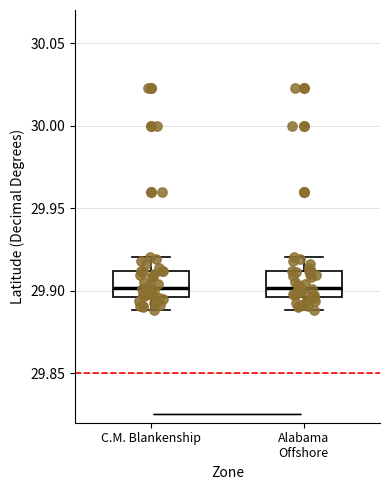

Where does the upper whisker of the box for C.M. Blankenship end on the y-axis? The values are not printed on the chart, so give them approximately, as read against the axis.

29.920